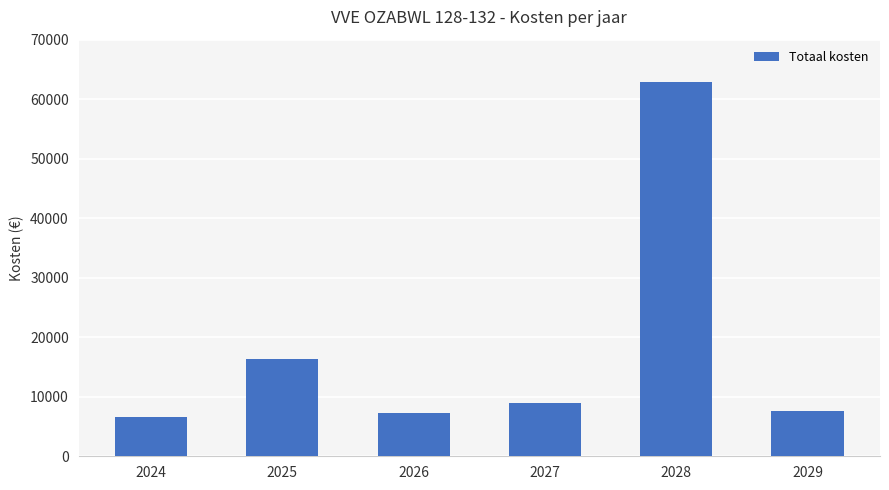

At which label does the data first exceed 9000?

2025